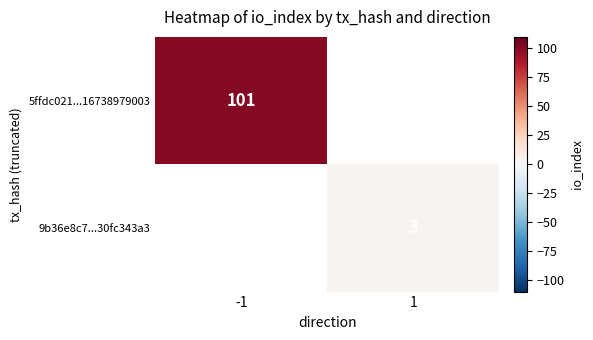

The 9b36e8c7...30fc343a3 series shows 3 at 1. True or false?

True